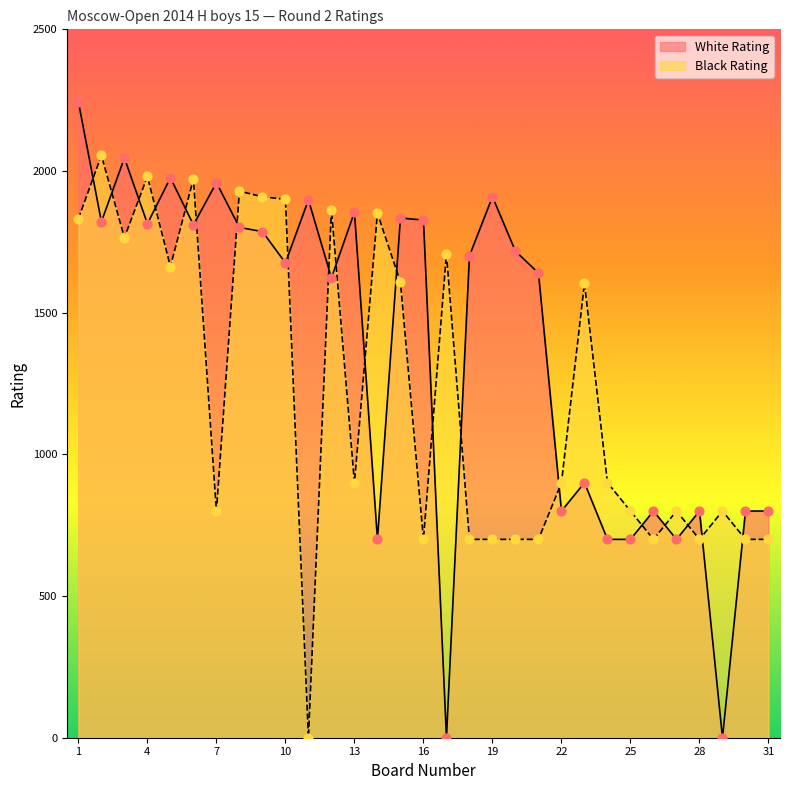

Which series has the largest Y range (max minus min)?

White Rating